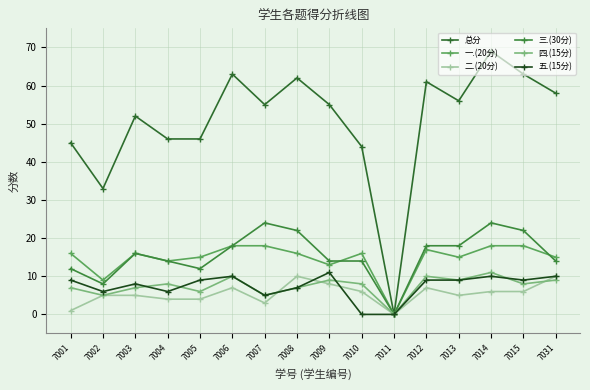

How many interior local peaks does the 五.(15分) series have?

4